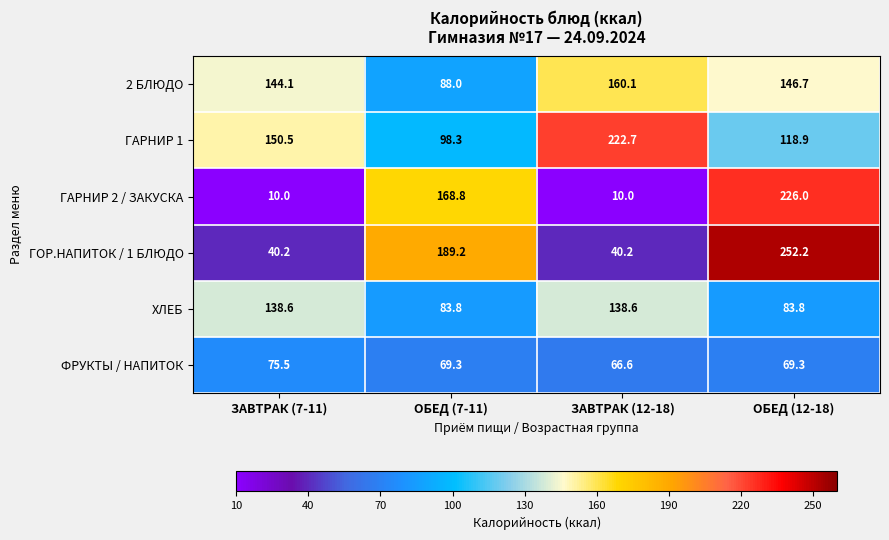

Is it true that ГАРНИР 1 equals 190.4 at ОБЕД (12-18)?

False